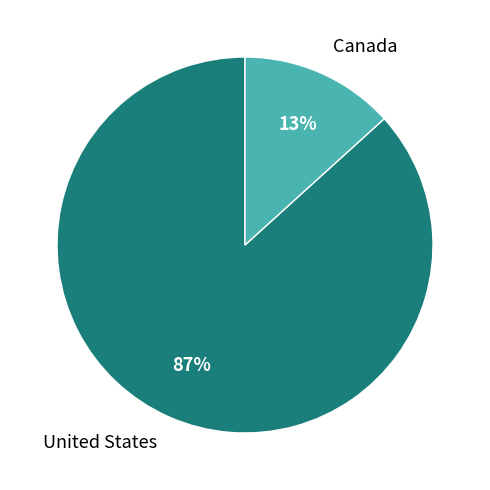

The United States slice represents 87% of the pie. True or false?

True